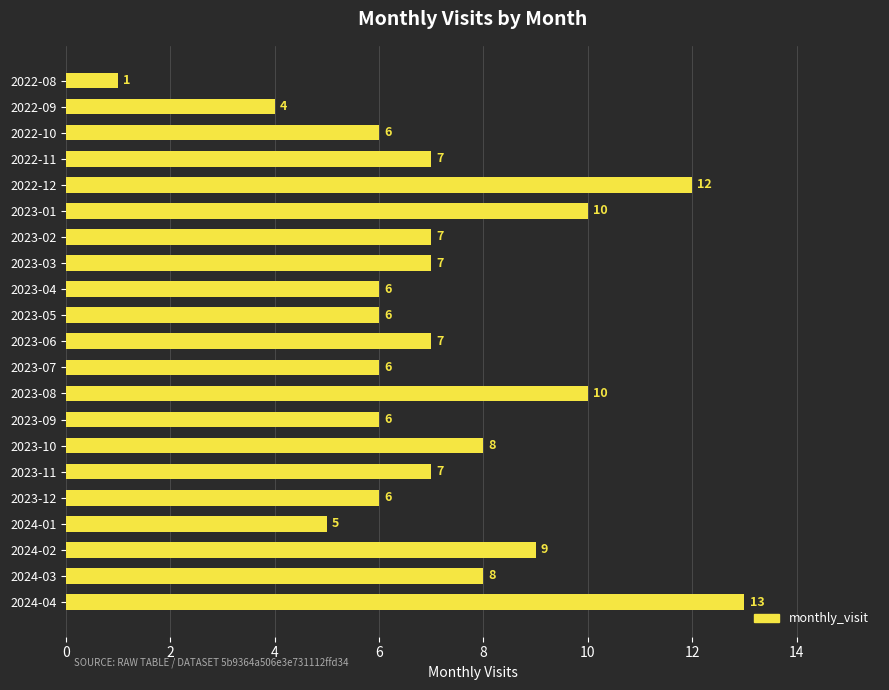

What is the sum of all values?

151